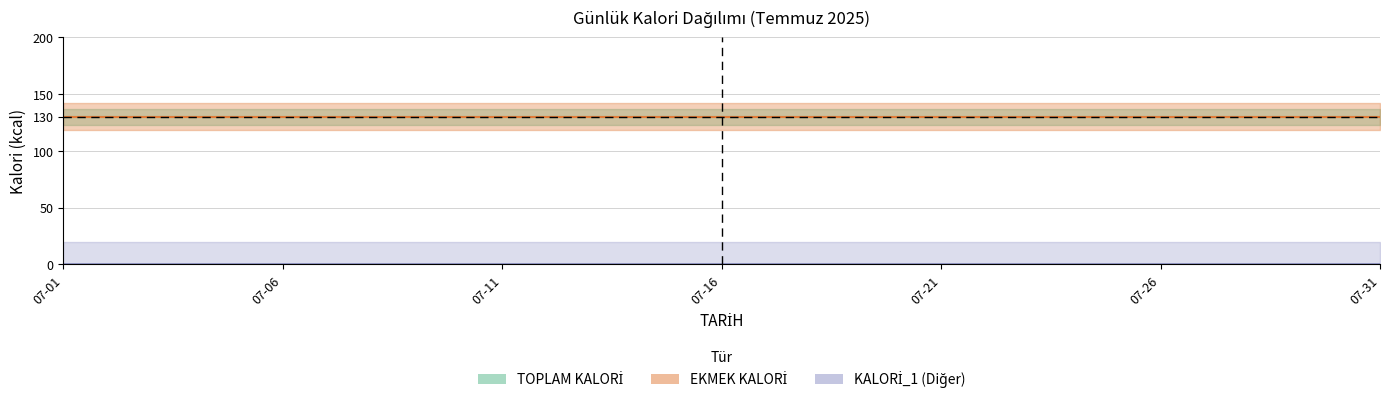

True or false: KALORİ_4 and TOPLAM KALORİ cross at least once.

False